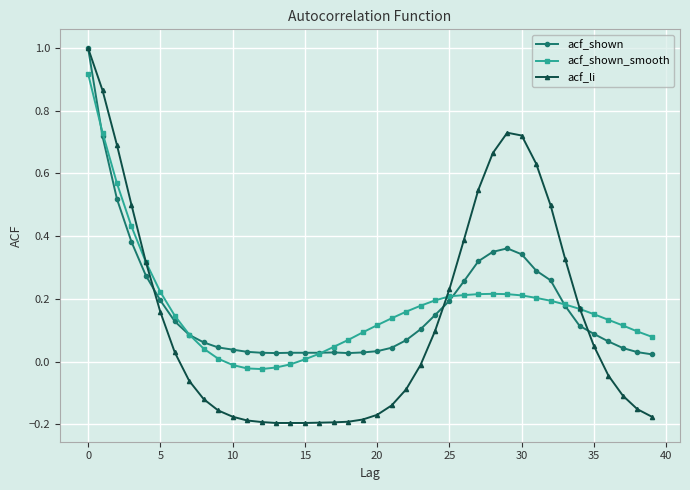

What is the maximum value shown in the chart?

1.0